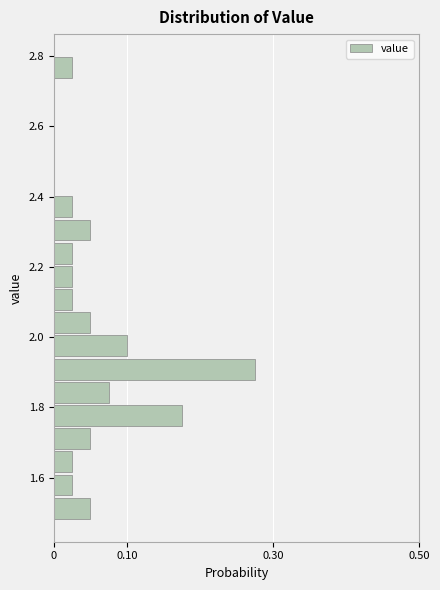

Read against the y-axis, roughly where is the centre of the longest bar?

1.90